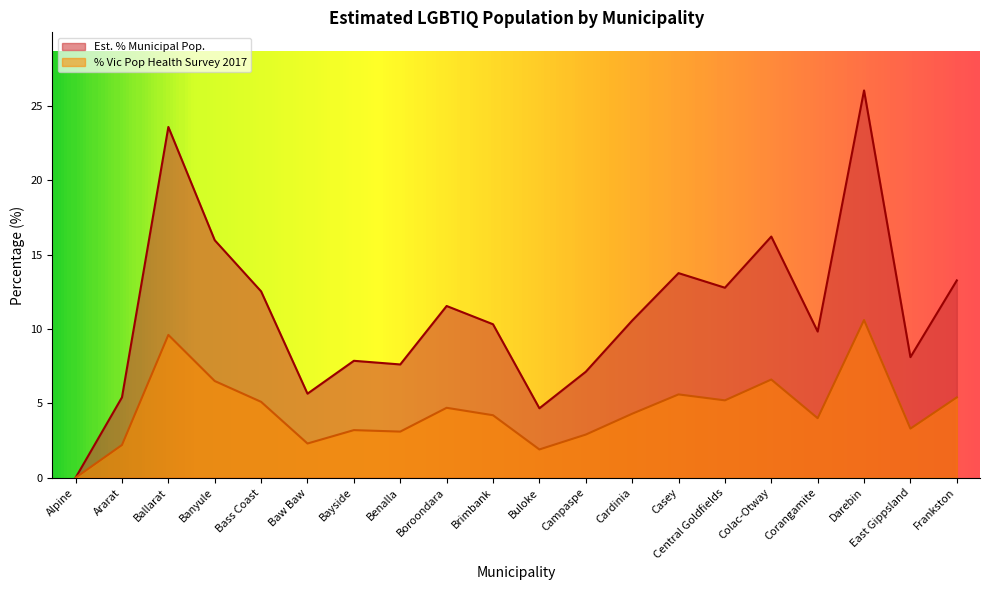

What is the value of the % Vic Pop Health Survey 2017 point at the 17th from the left?

4.0